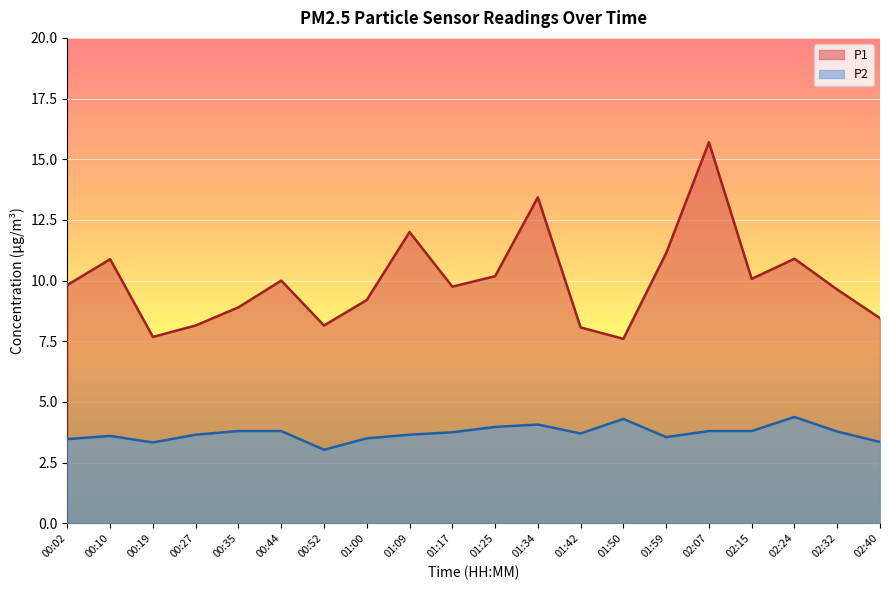

Between 00:19 and 00:35, which is larger?

00:35